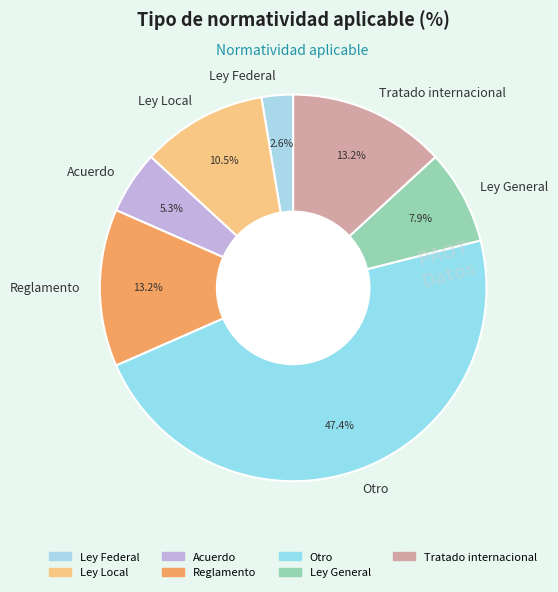

To the nearest percent, what percentage of the pie is Ley Federal?

3%